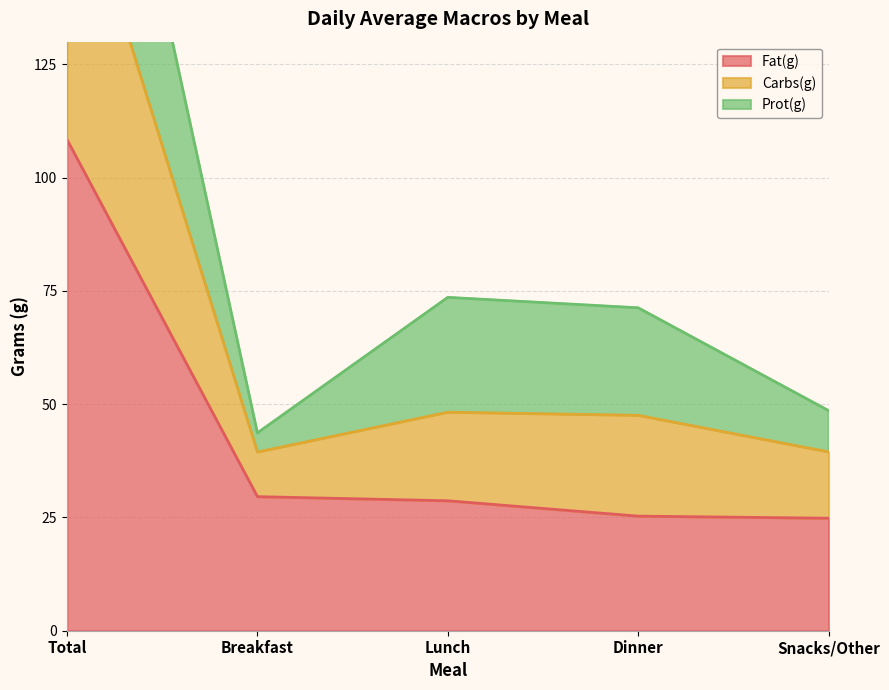

Read the Fat(g) value at Dinner.

25.3